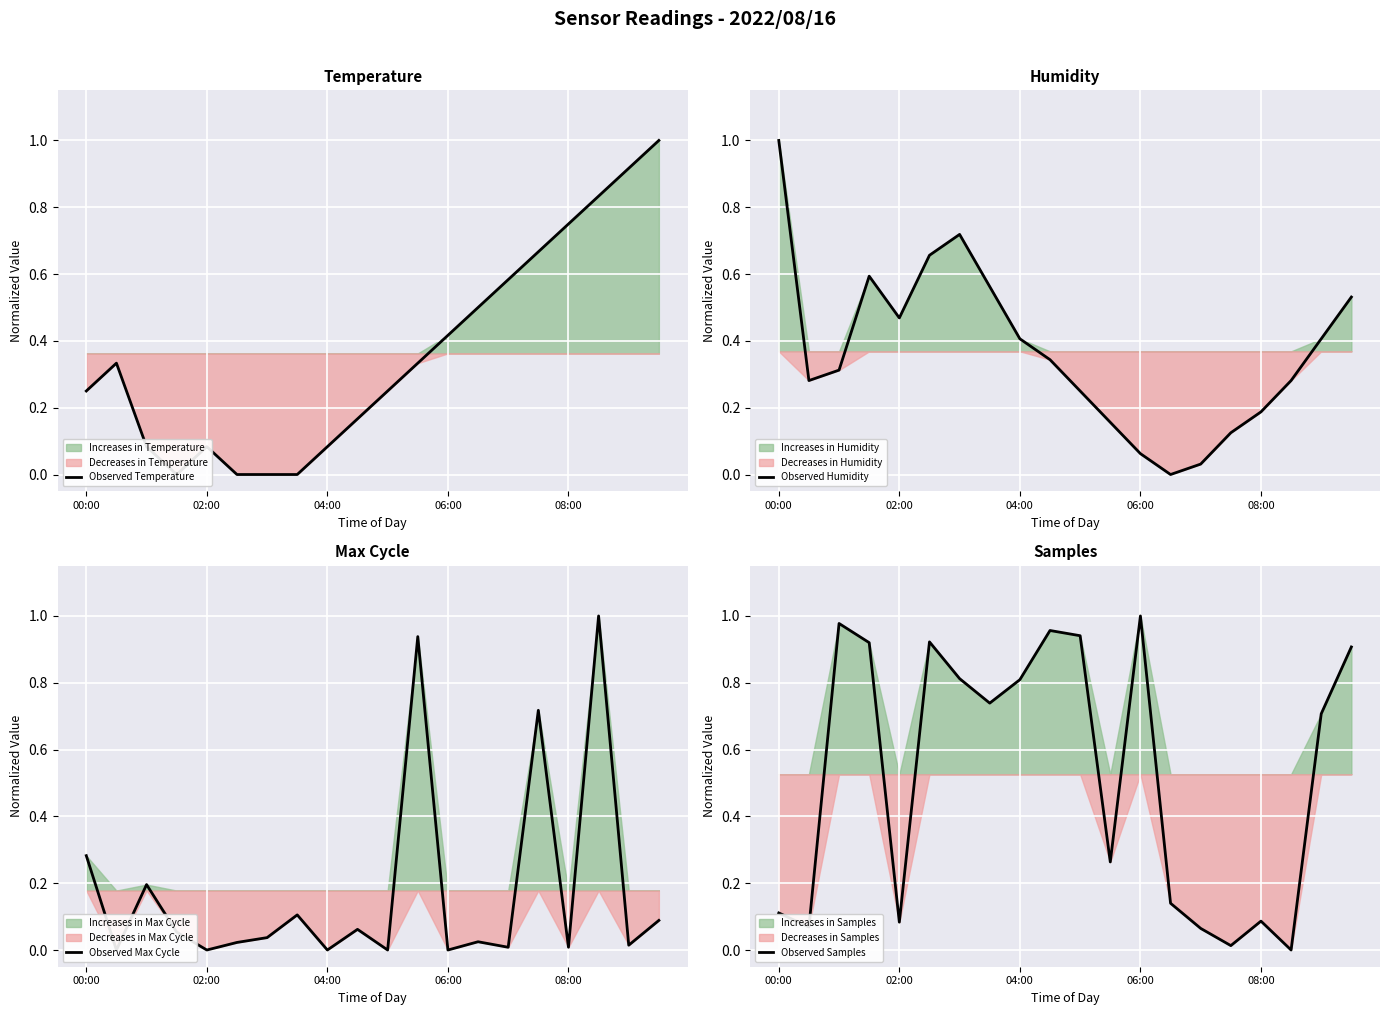

Reading left to right, transcribe all the data shown in this chart.

Observed Temperature: 0.3	0.3	0.1	0.0	0.1	0.0	0.0	0.0	0.1	0.2	0.3	0.3	0.4	0.5	0.6	0.7	0.7	0.8	0.9	1.0
Observed Humidity: 1.0	0.3	0.3	0.6	0.5	0.7	0.7	0.6	0.4	0.3	0.2	0.2	0.1	0.0	0.0	0.1	0.2	0.3	0.4	0.5
Observed Max Cycle: 0.3	0.0	0.2	0.1	0.0	0.0	0.0	0.1	0.0	0.1	0.0	0.9	0.0	0.0	0.0	0.7	0.0	1.0	0.0	0.1
Observed Samples: 0.1	0.1	1.0	0.9	0.1	0.9	0.8	0.7	0.8	1.0	0.9	0.3	1.0	0.1	0.1	0.0	0.1	0.0	0.7	0.9